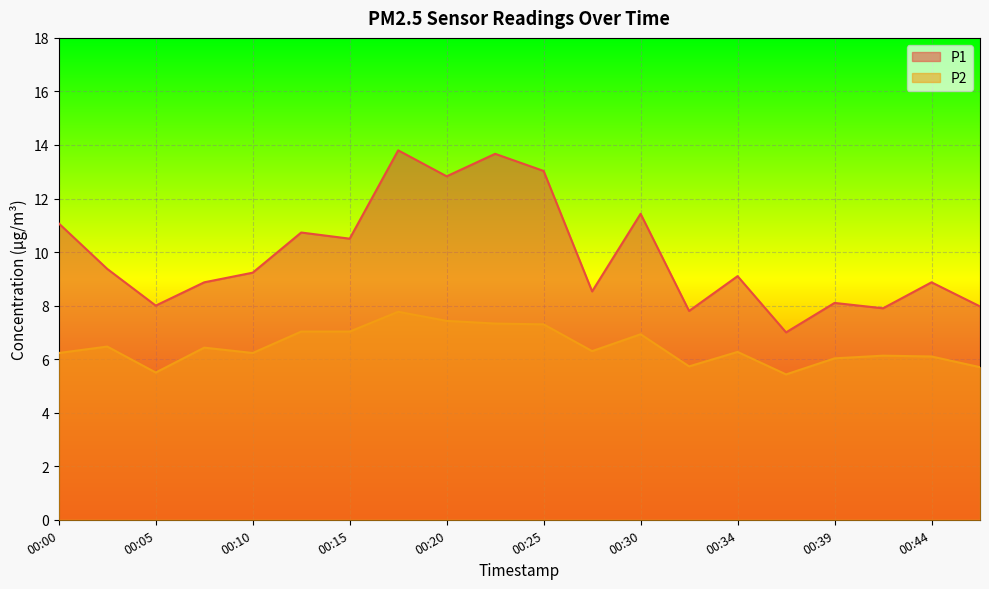

At which label does P2 first exceed 6?

00:00